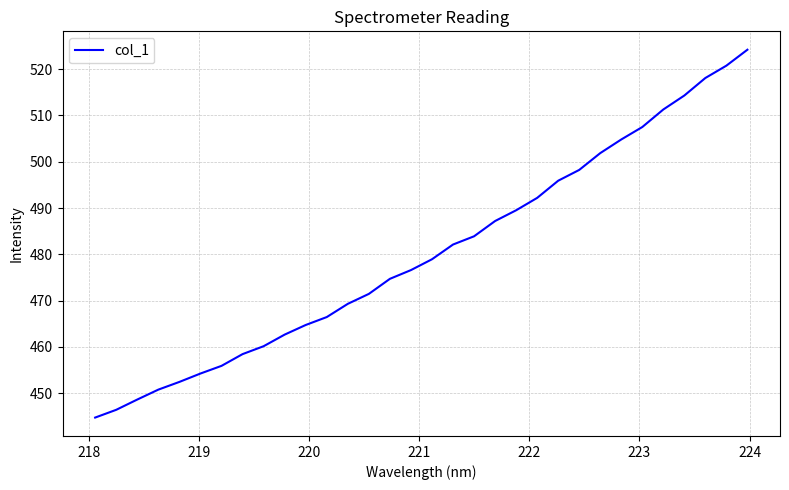

Does the chart have visible grid lines?

Yes